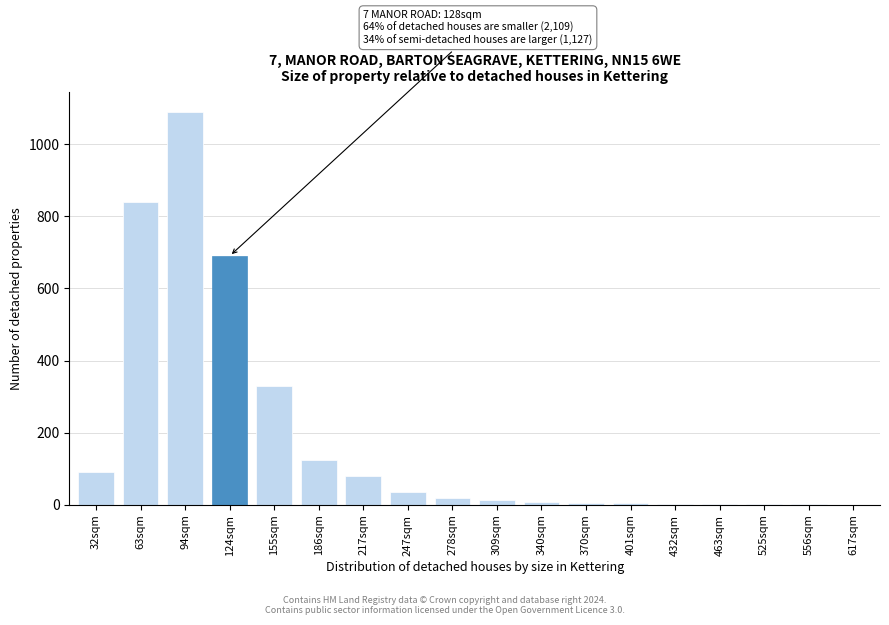

What is the maximum value shown in the chart?

1090